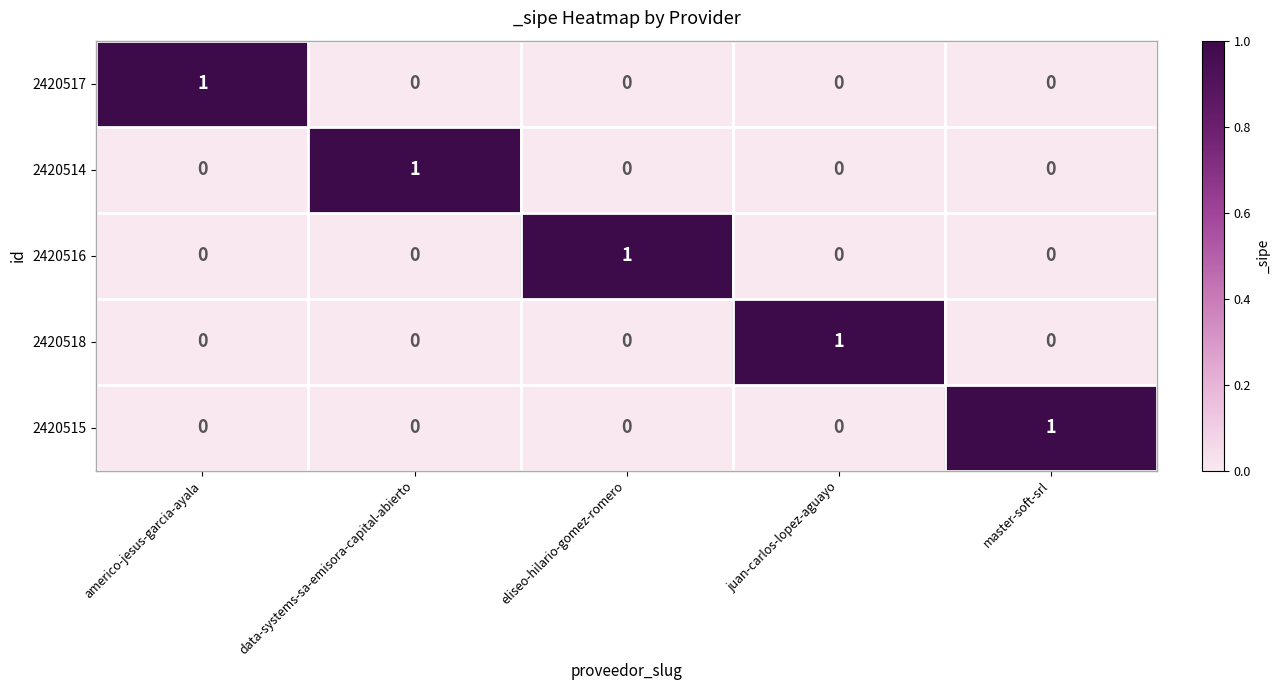

The value of 2420515 at americo-jesus-garcia-ayala is 0. True or false?

True